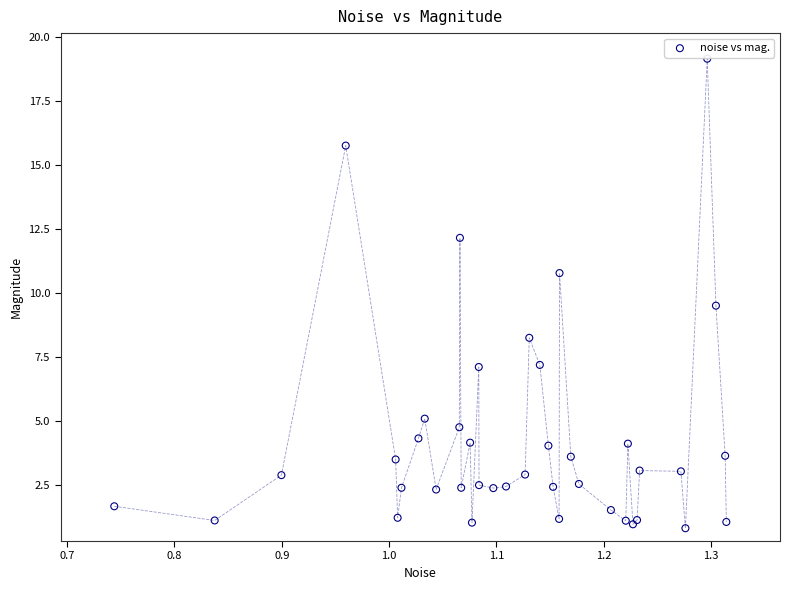

What Y value in the scatter plot is closest to 9?

9.5